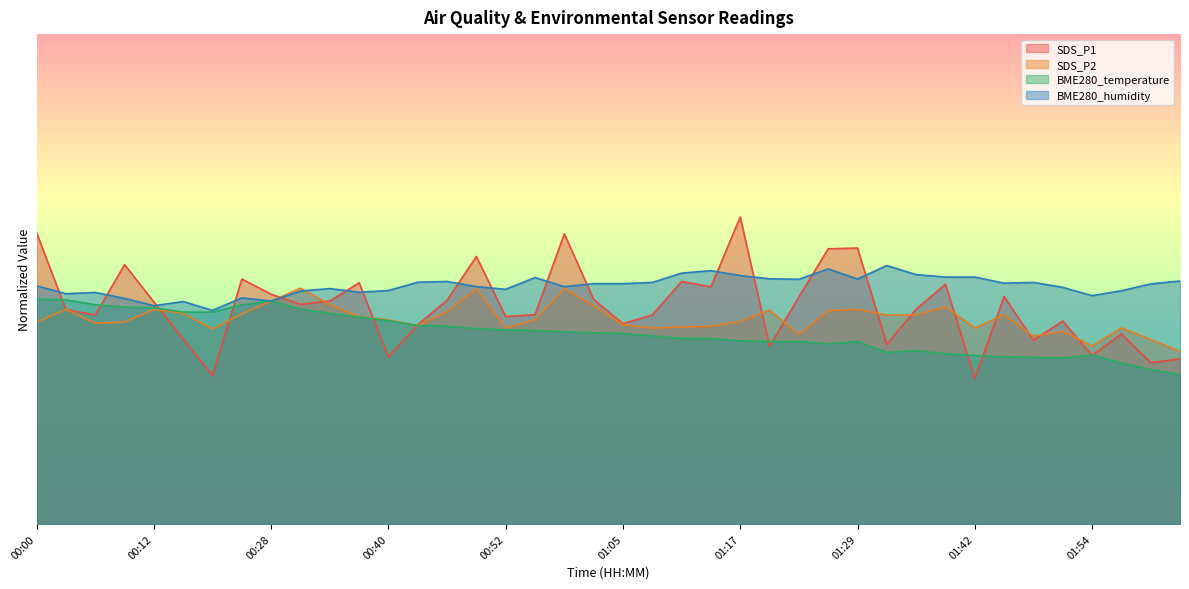

Rank the series by their average value, from lowest to highest.

BME280_temperature, SDS_P2, SDS_P1, BME280_humidity